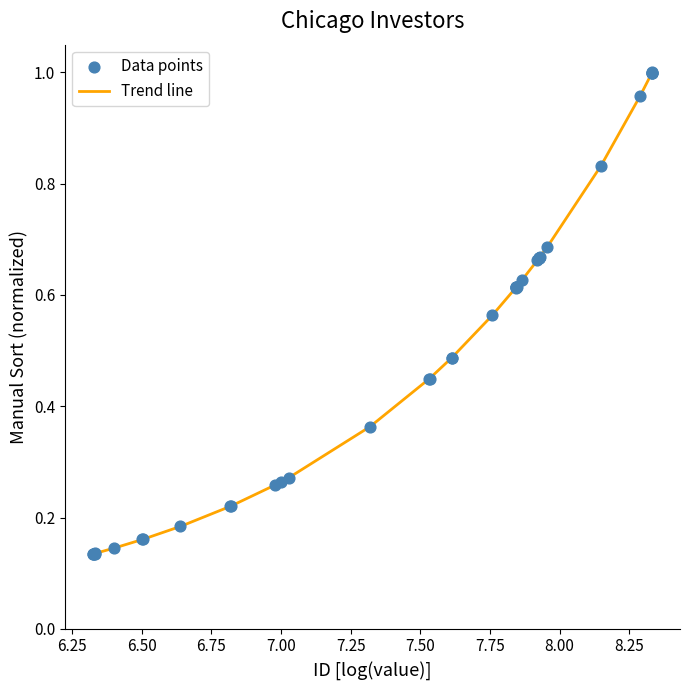

What is the difference between the maximum and minimum values?

0.9